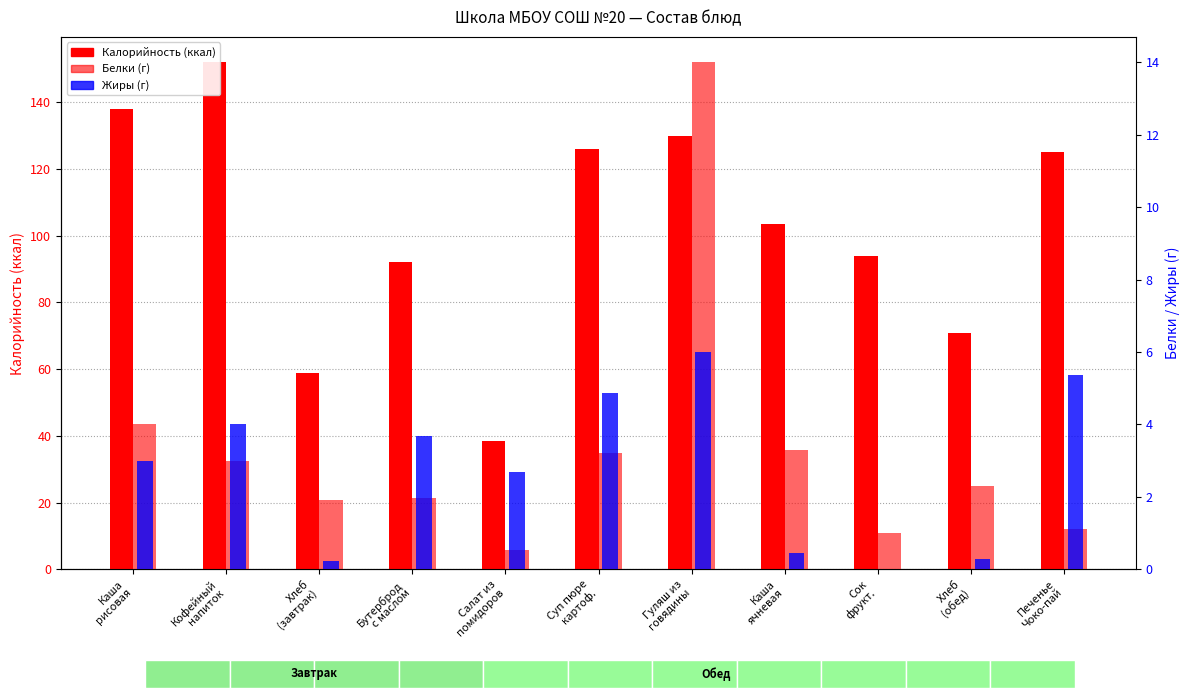

At which category is the sum across all series the highest?

Кофейный
напиток